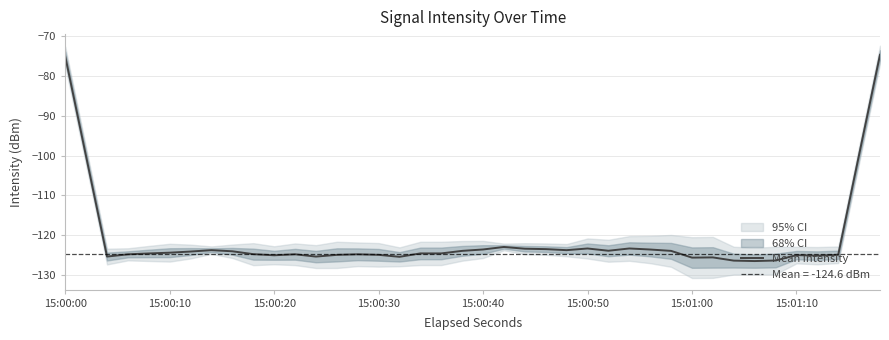

What is the average value?

-120.9